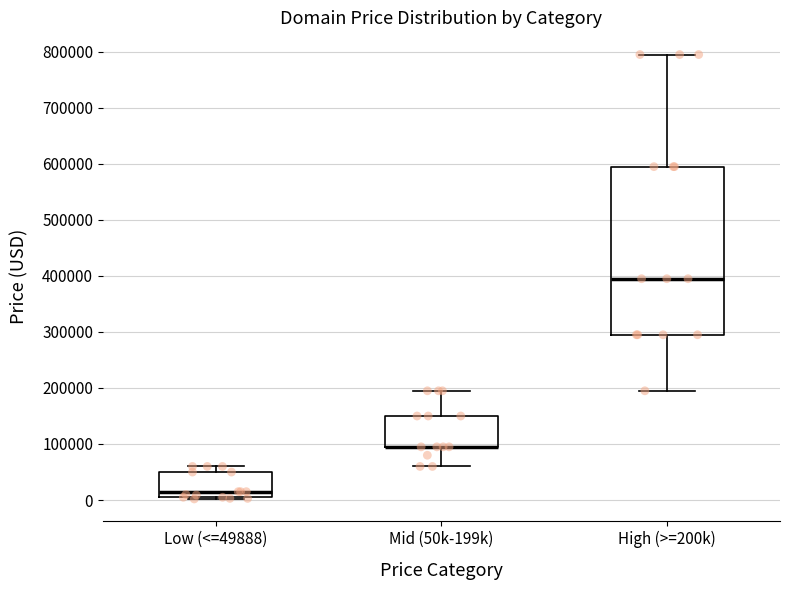

Comparing the boxes themselves (not the whiskers), which one is the tallest?

High (>=200k)